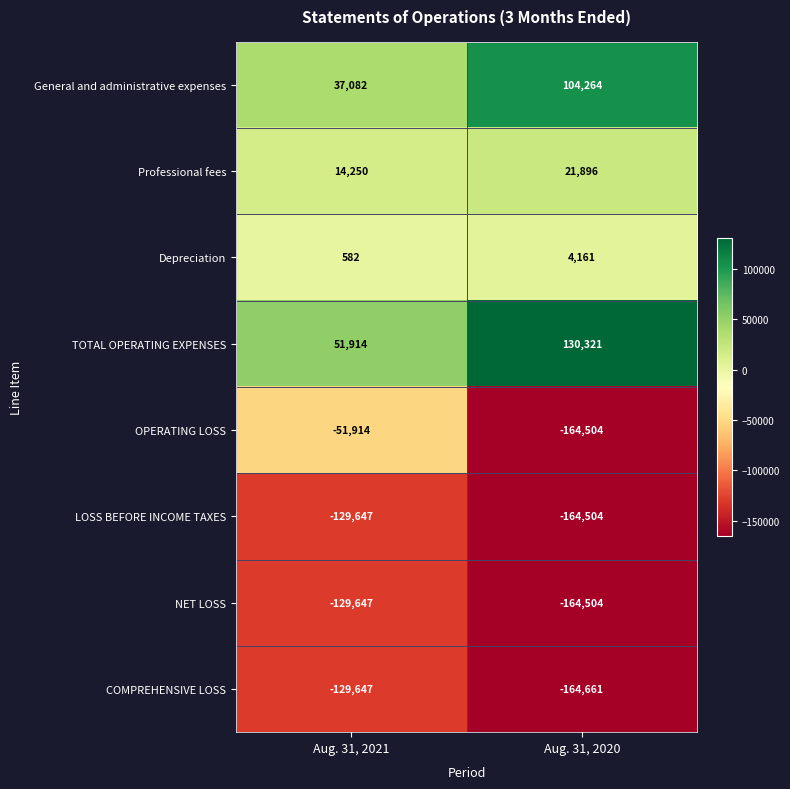

What is the sum of all NET LOSS values?

-294151